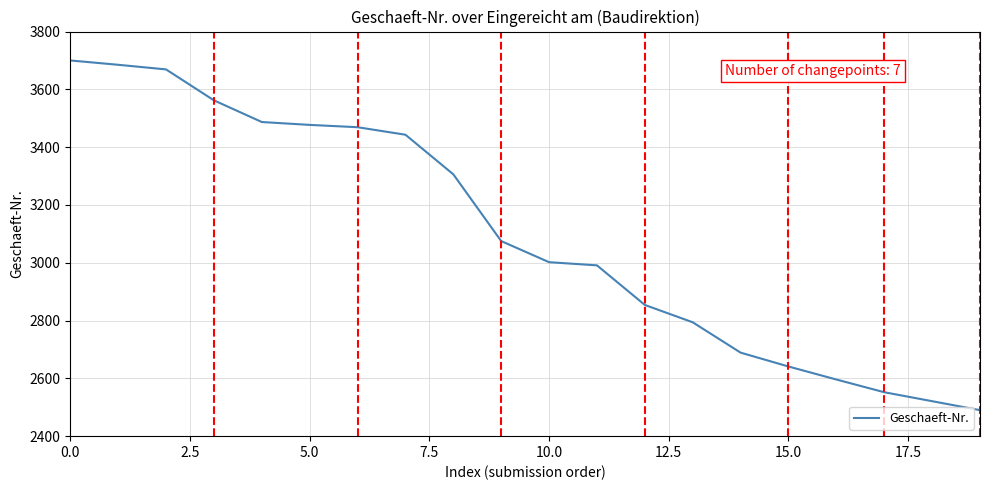

What is the sum of all values?

62003